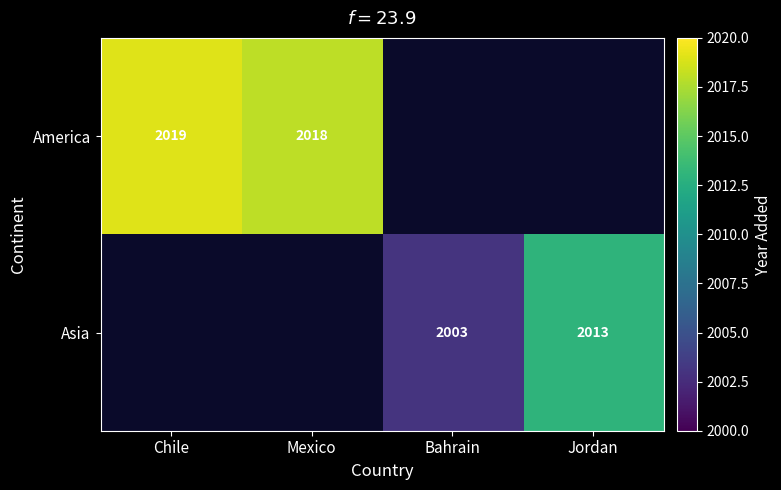

How many series are shown in this chart?

2